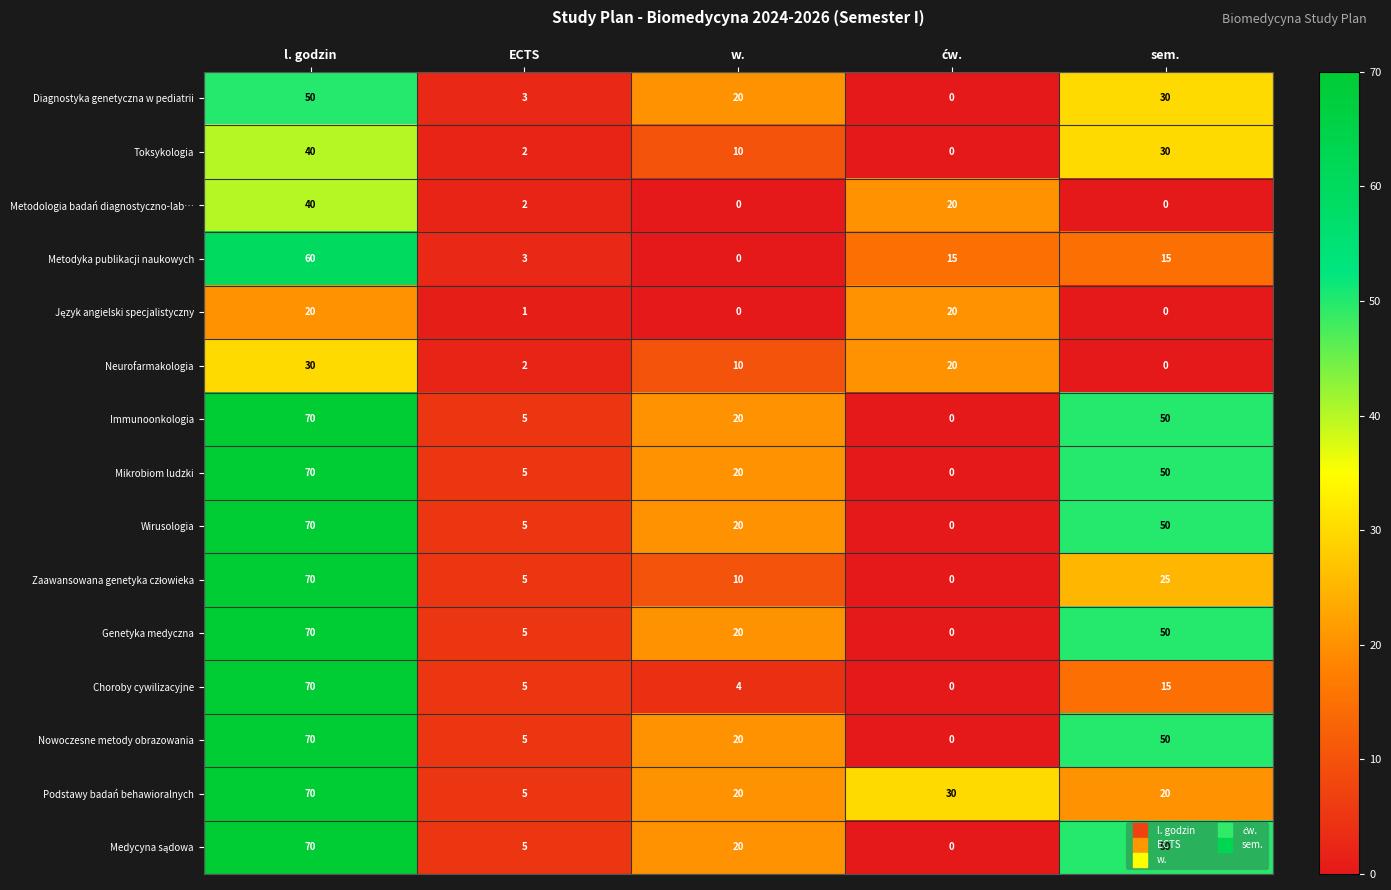

Count the number of categories in the chart.

5